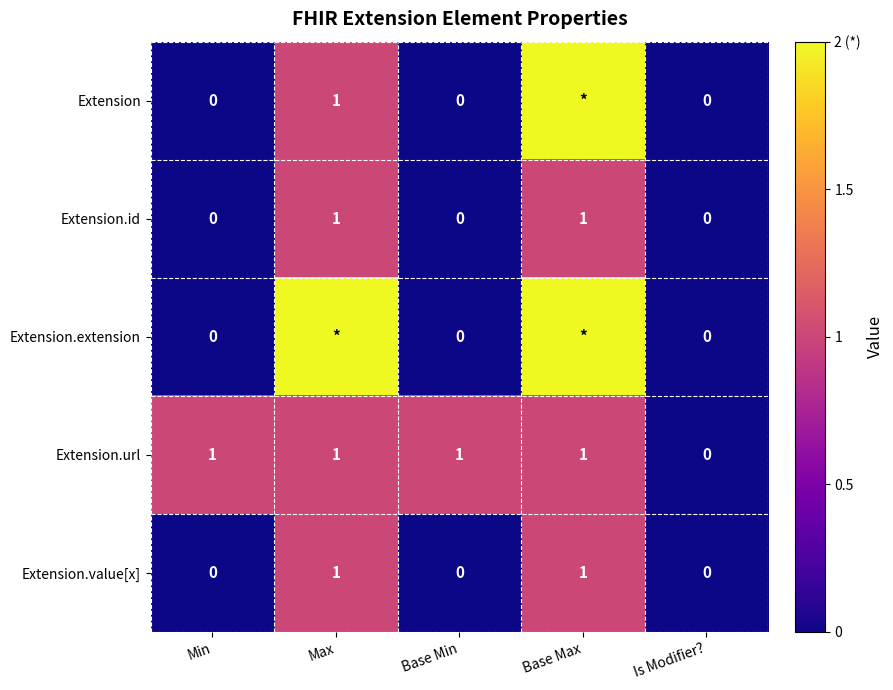

The value of Extension.id at Is Modifier? is -1. True or false?

False